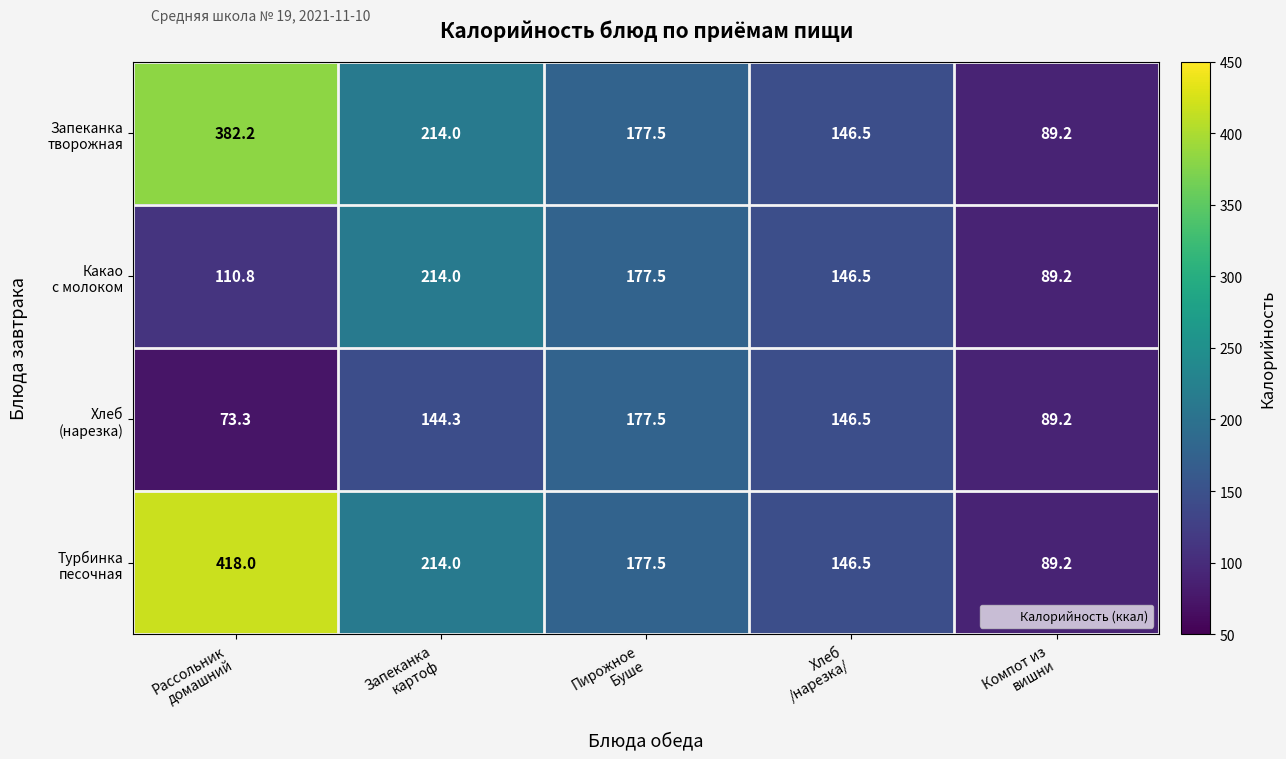

What is the maximum value shown in the chart?

418.0